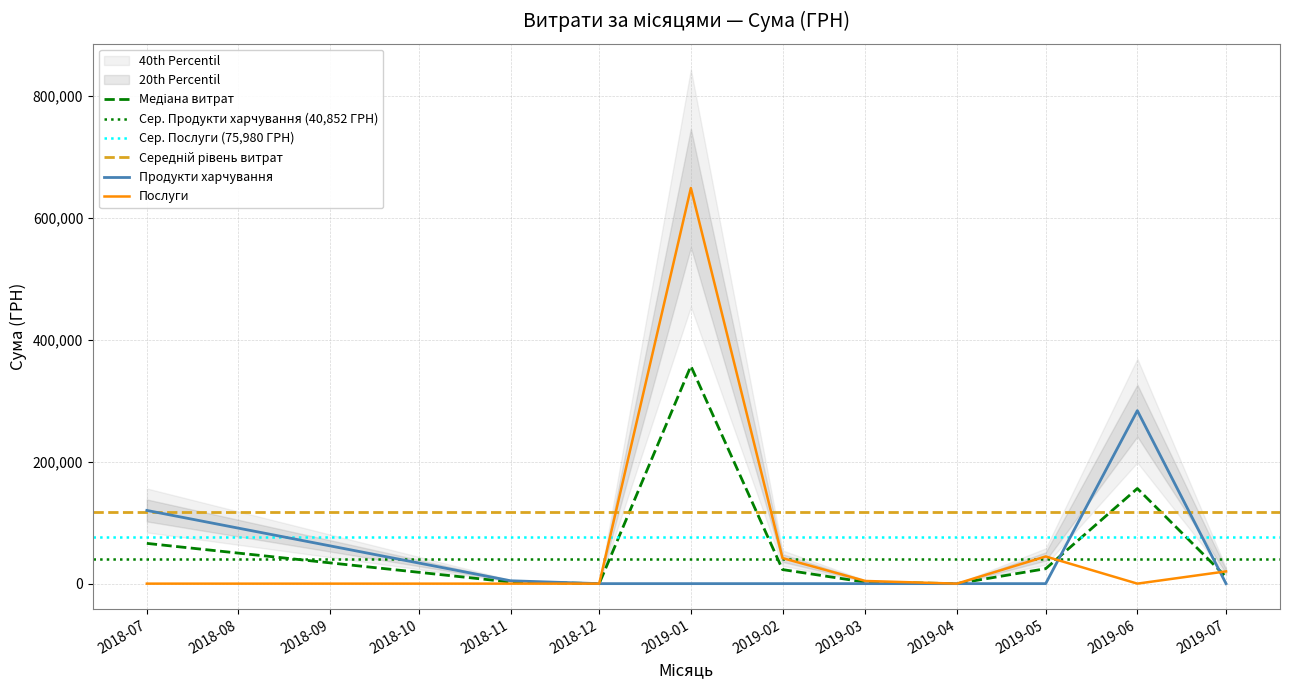

Where is Продукти харчування nearest to the value 141866?

2018-07